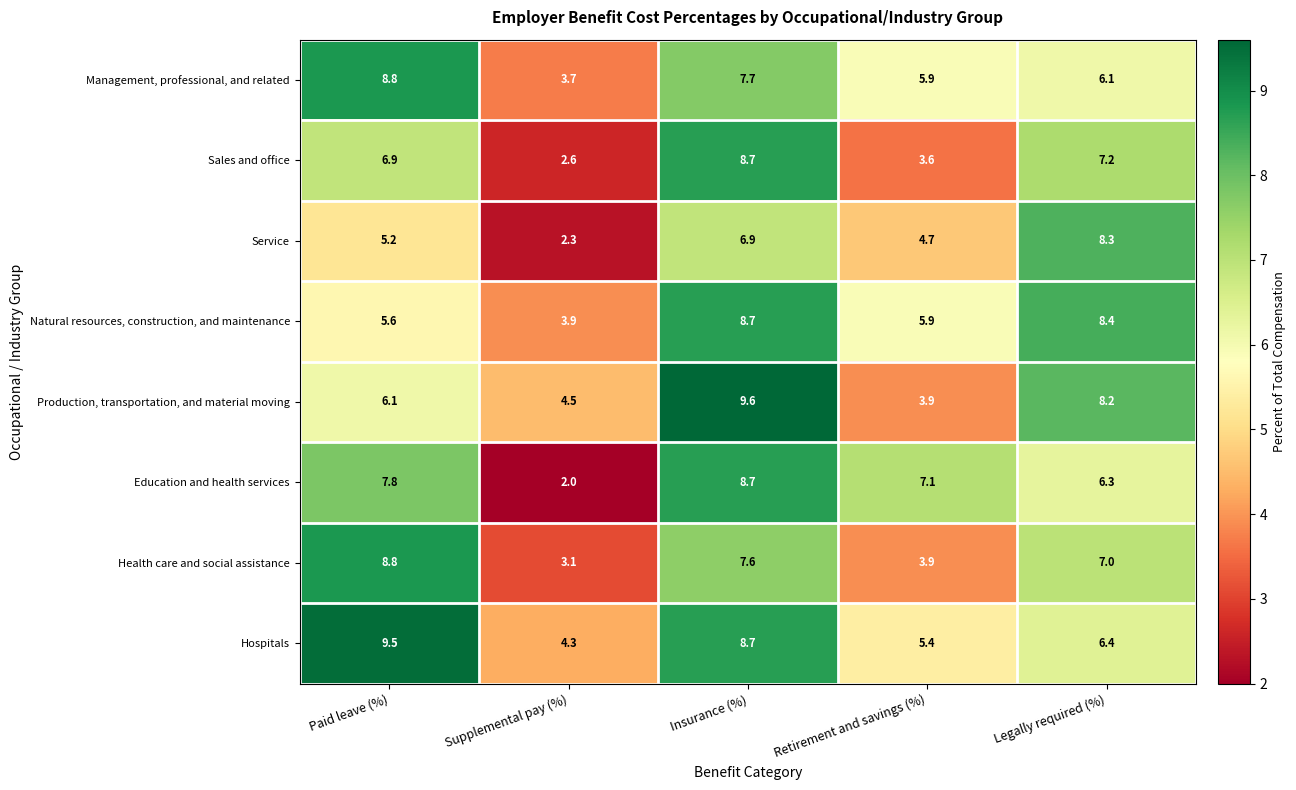

How many data points in Sales and office are less than 6?

2